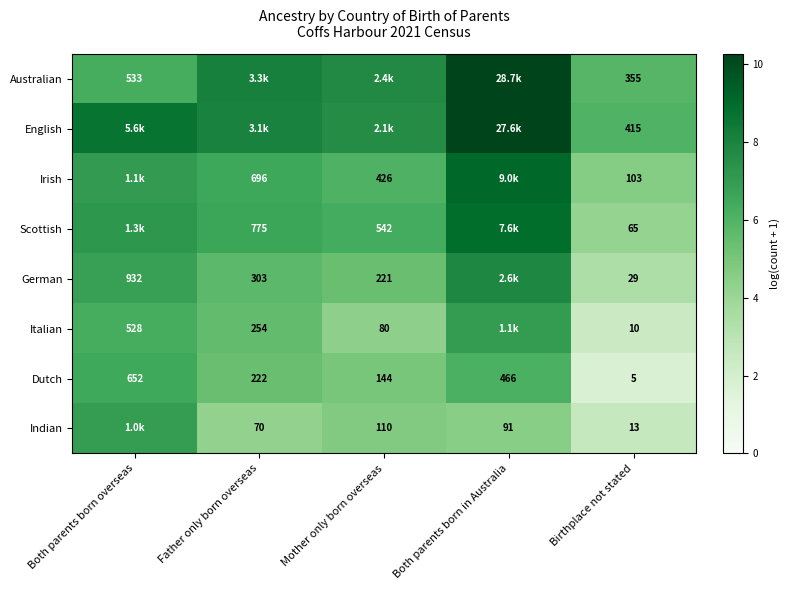

Where is Dutch nearest to the value 328?

Father only born overseas